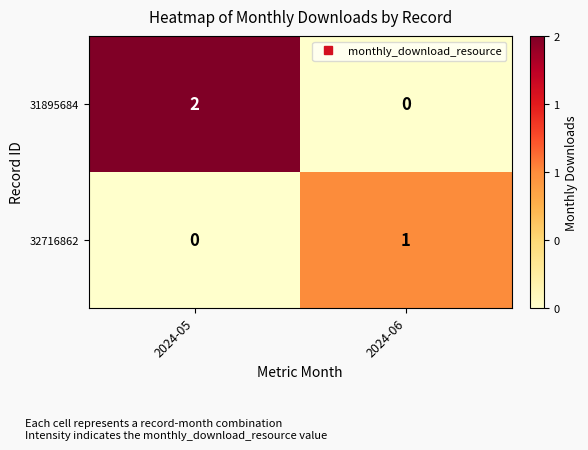

Which category has the highest value in the 31895684 series?

2024-05